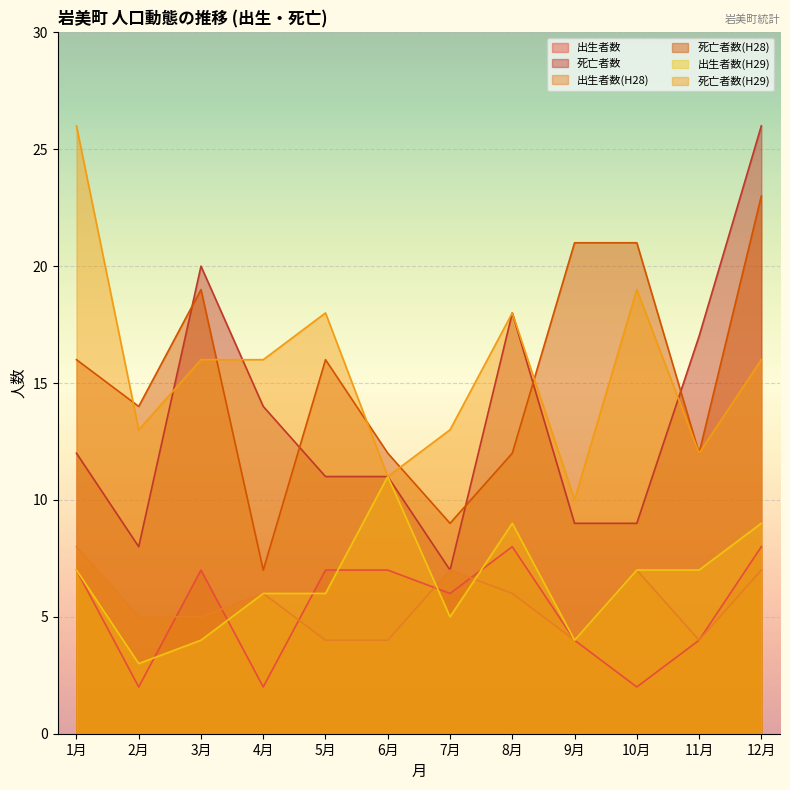

What is the label of the 2nd point from the right?

11月